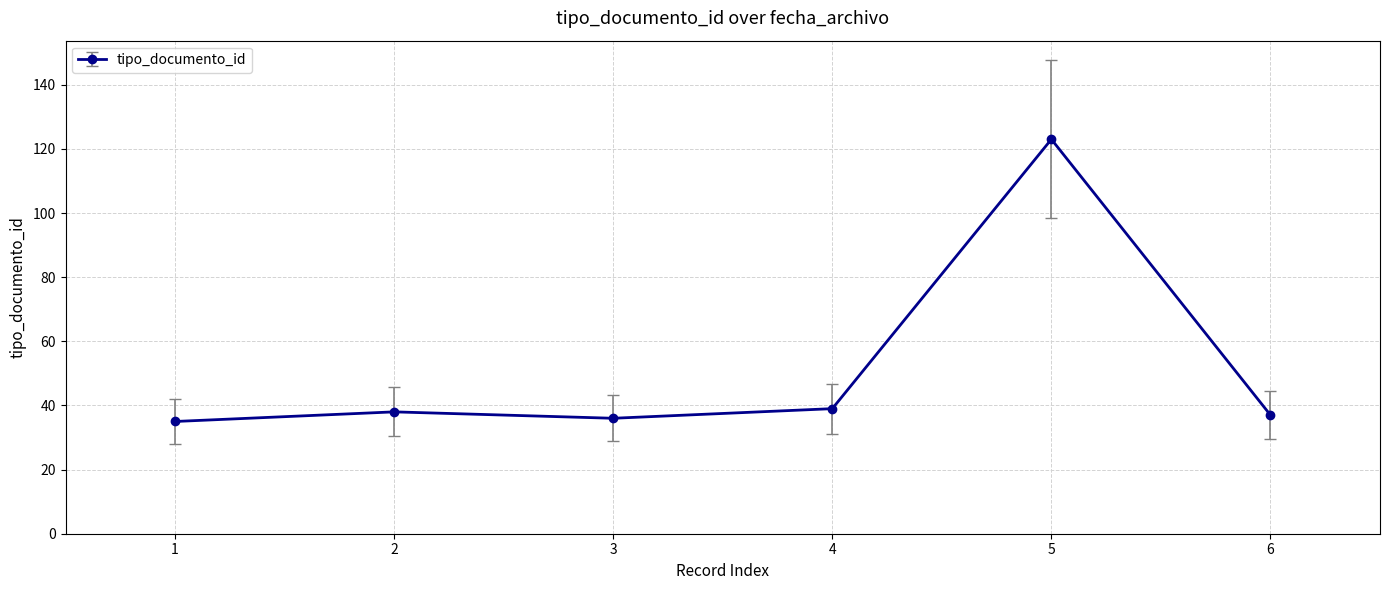

What is the maximum value shown in the chart?

123